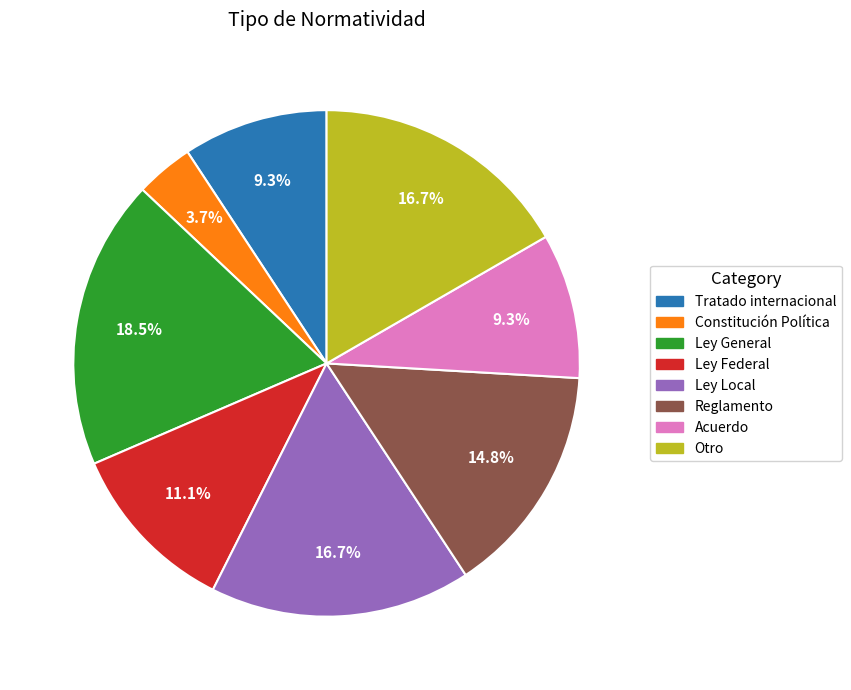

To the nearest percent, what is the difference between the Ley Local and Ley General slice percentages?

2%